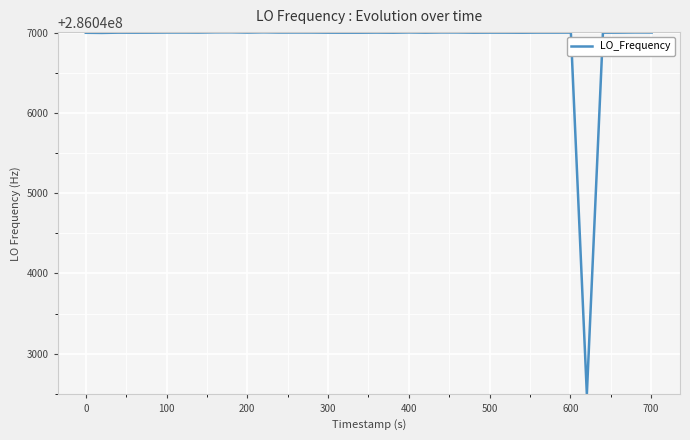

What is the difference between the maximum and minimum values?

4508.8